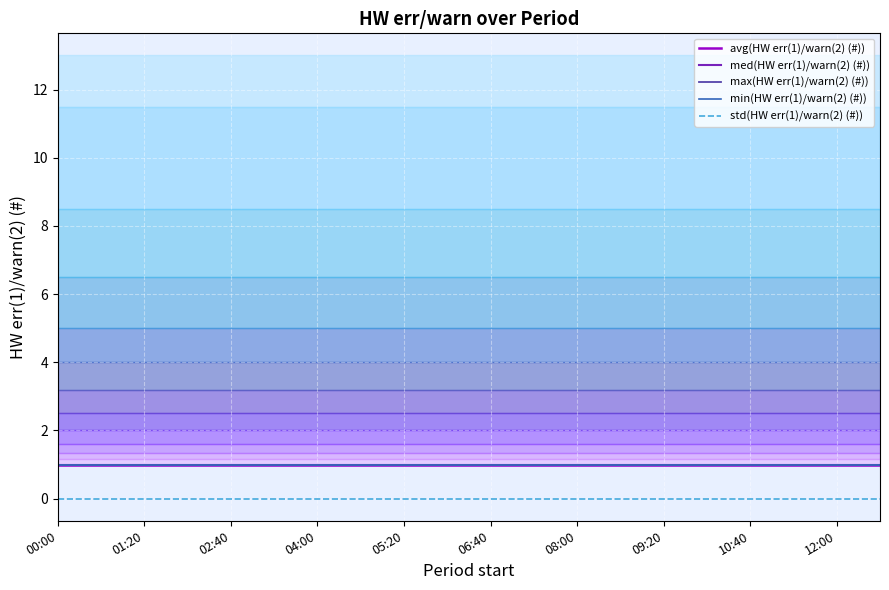

The value of avg(HW err(1)/warn(2) (#)) at 04:00 is 1. True or false?

True